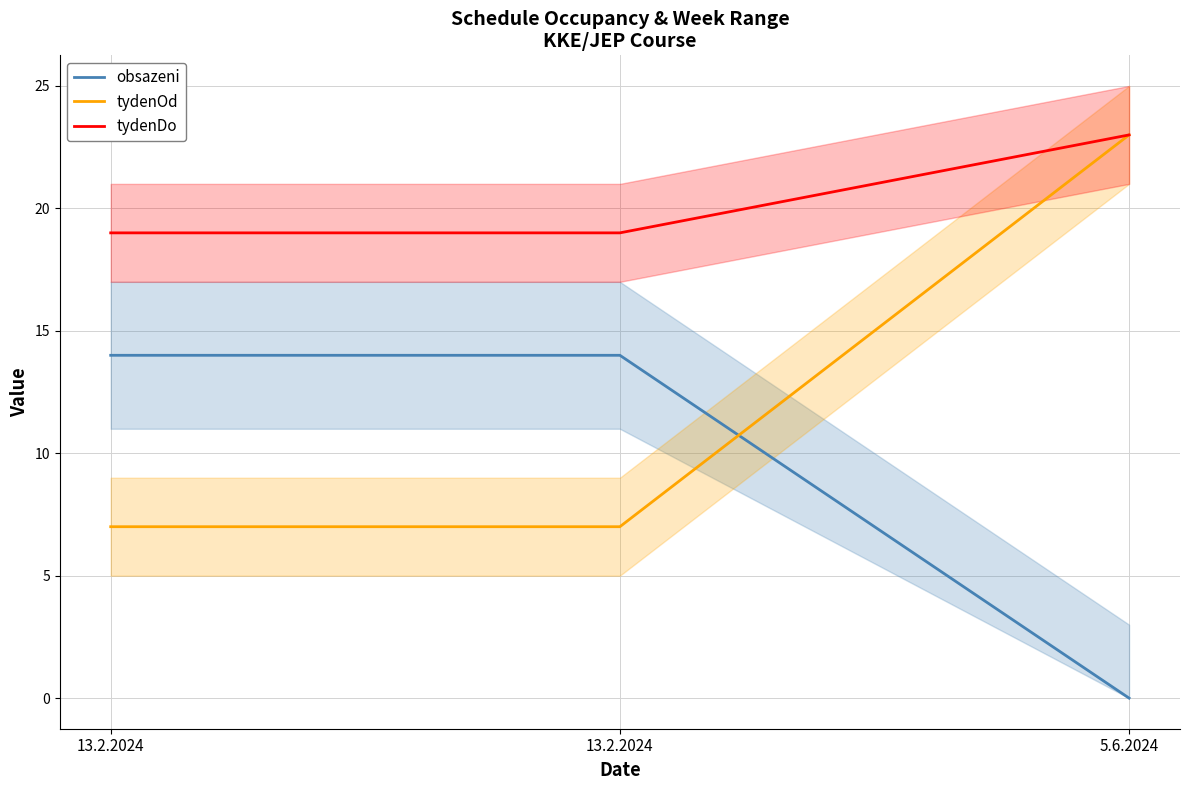

Is it true that obsazeni equals 6 at 13.2.2024?

False